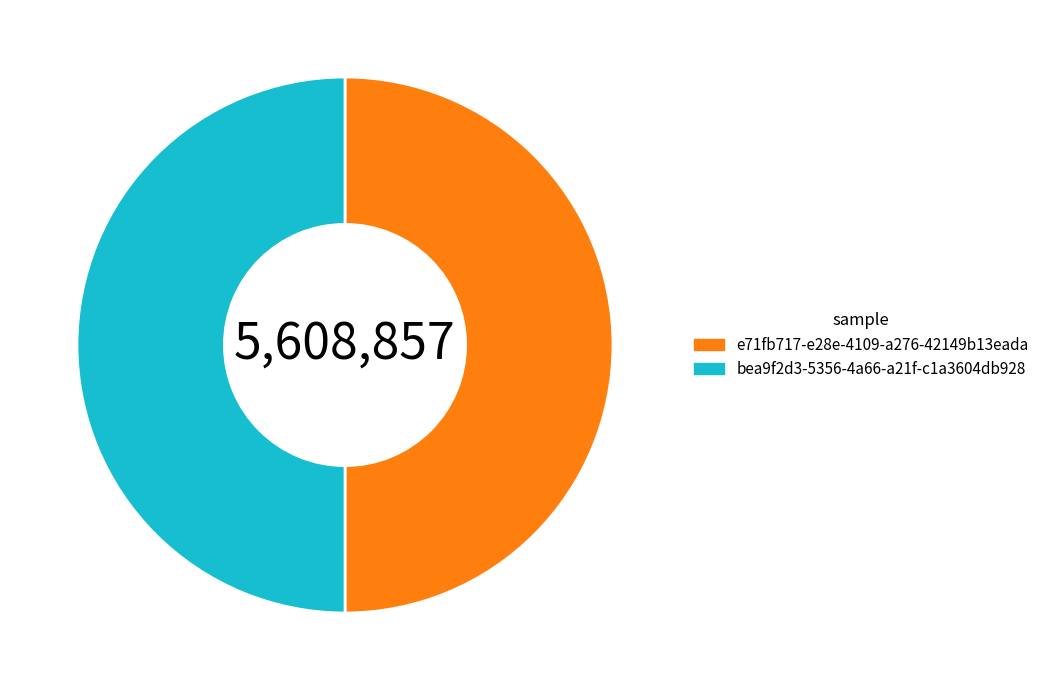

Combined, do bea9f2d3-5356-4a66-a21f-c1a3604db928 and e71fb717-e28e-4109-a276-42149b13eada account for over 50%?

Yes